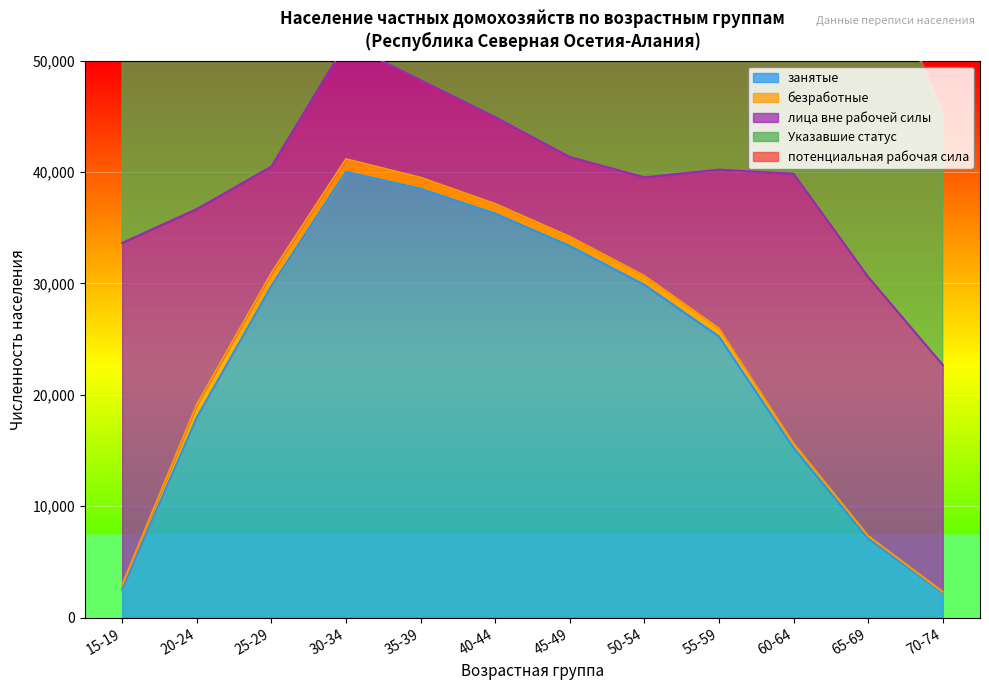

List the series in order of their peak value, lowest first.

безработные, потенциальная рабочая сила, лица вне рабочей силы, занятые, Указавшие статус